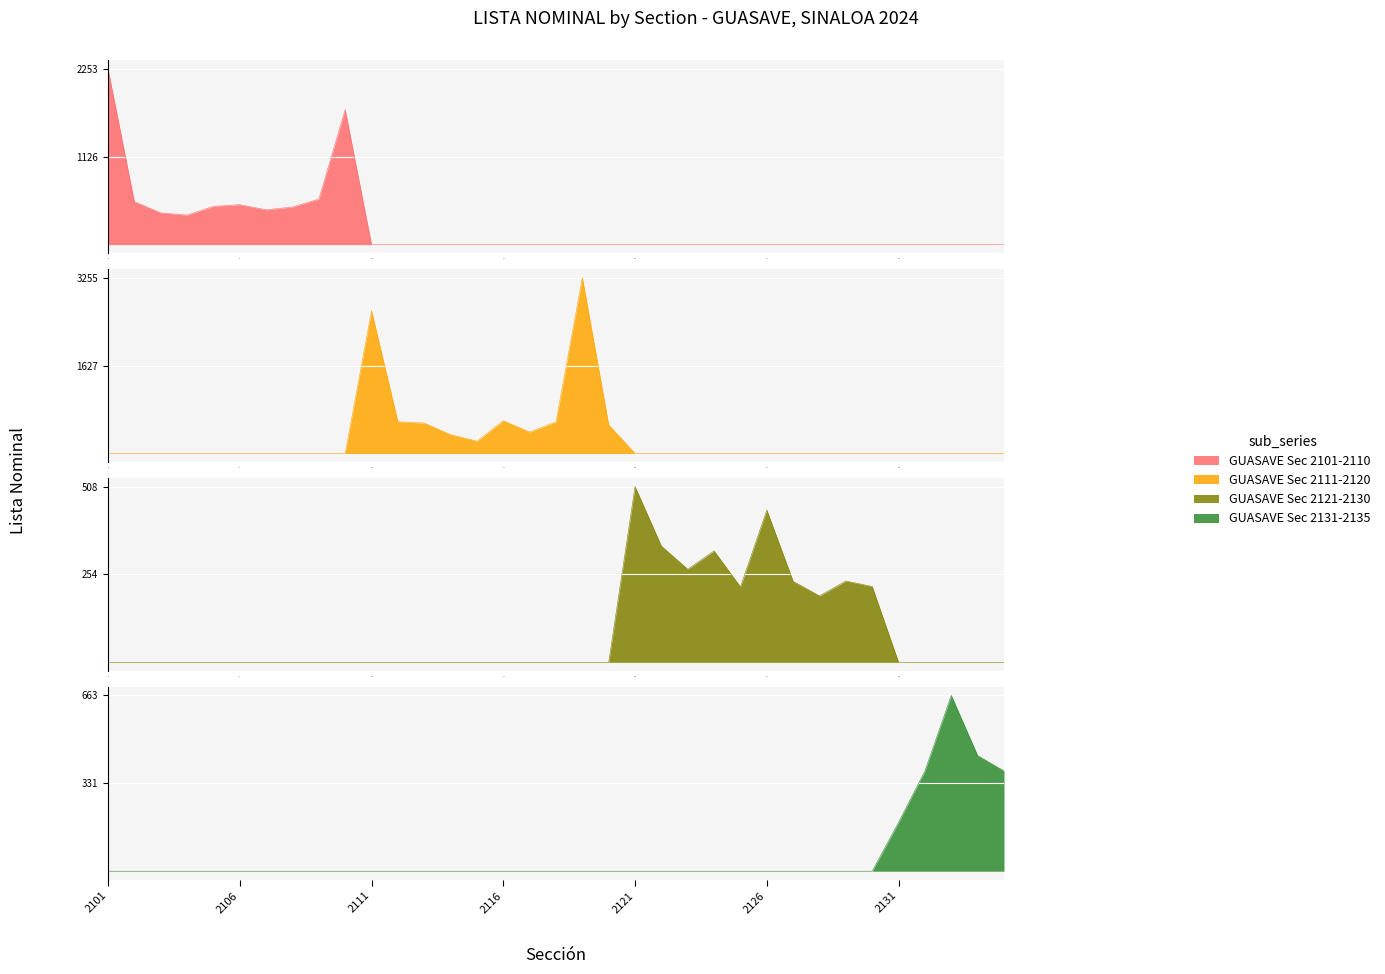

How many data points in GUASAVE Sec 2101-2110 are above 512?

4